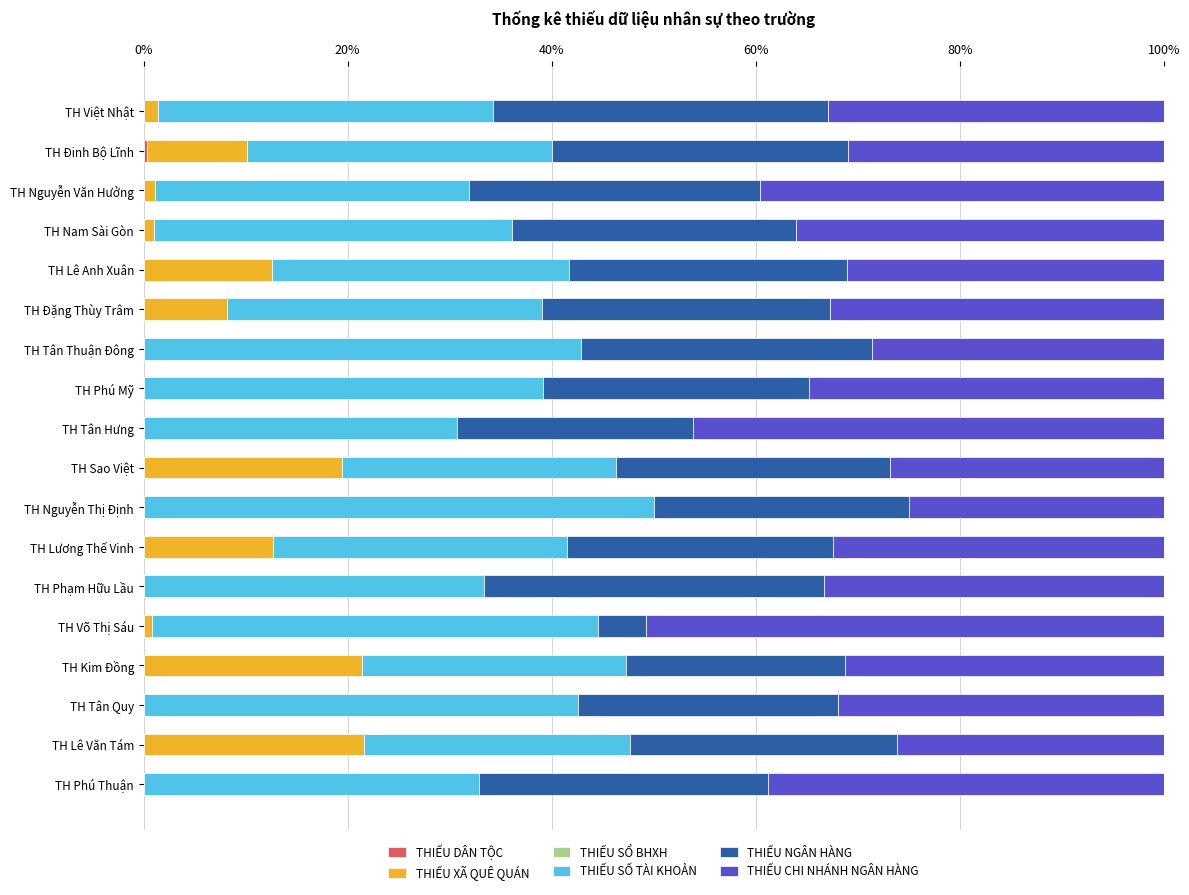

Count the number of categories in the chart.

18